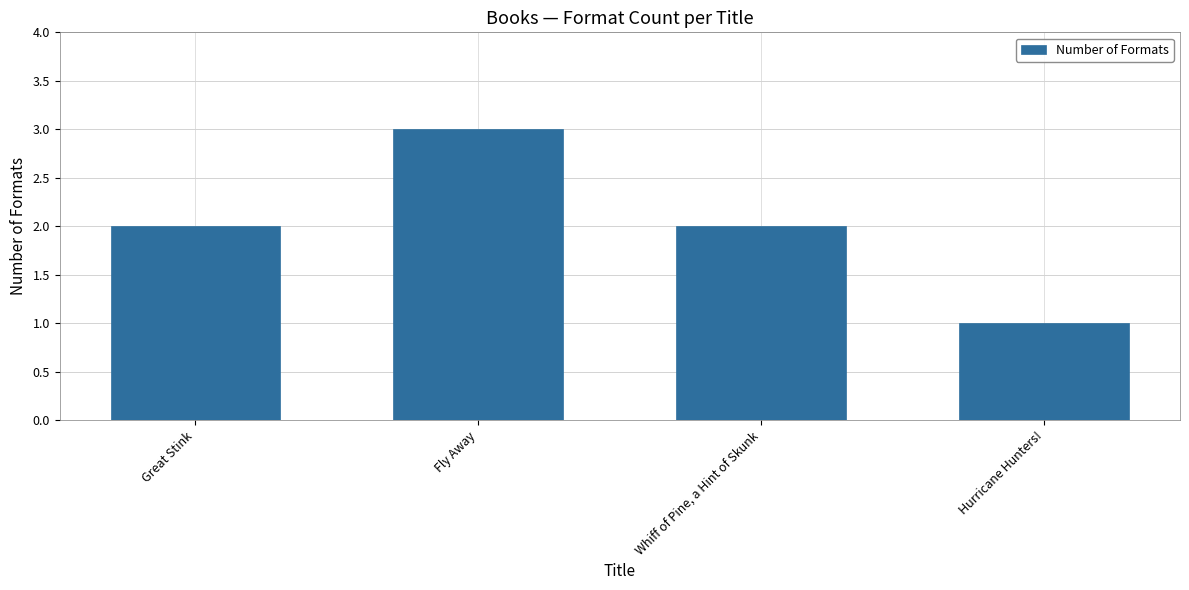

Reading left to right, list all the values displayed in this chart.

Great Stink=2	Fly Away=3	Whiff of Pine, a Hint of Skunk=2	Hurricane Hunters!=1